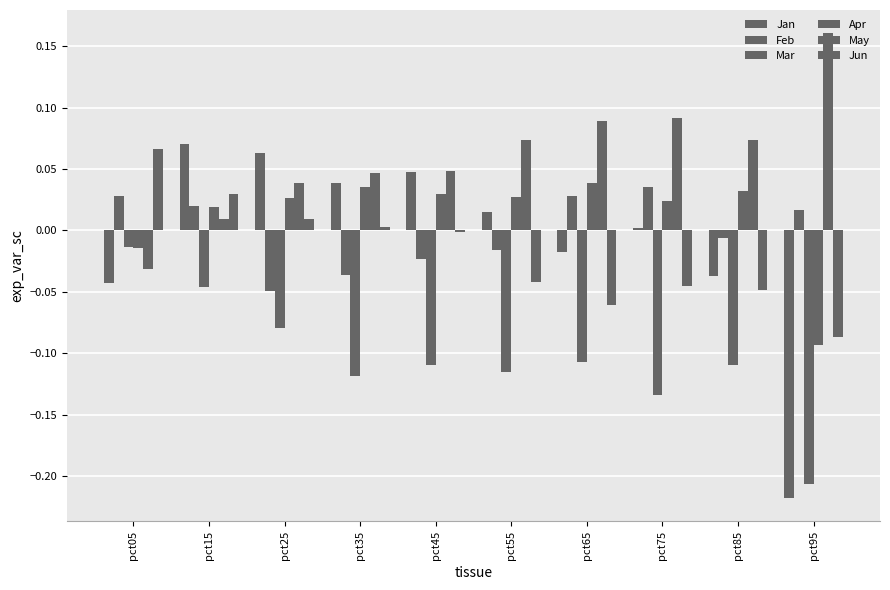

Count the number of data series in this chart.

6